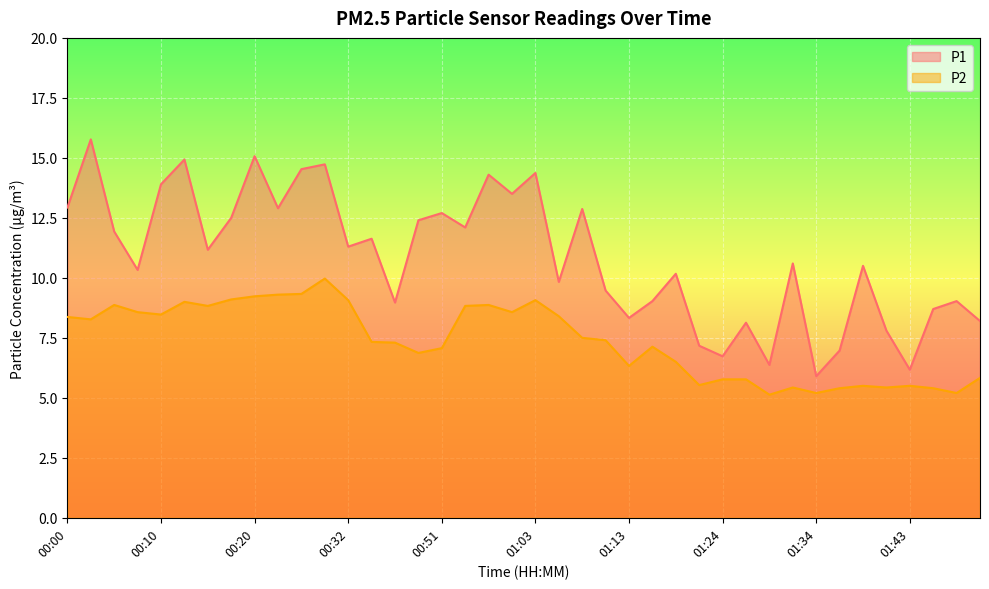

What position from the right is 00:27?

29